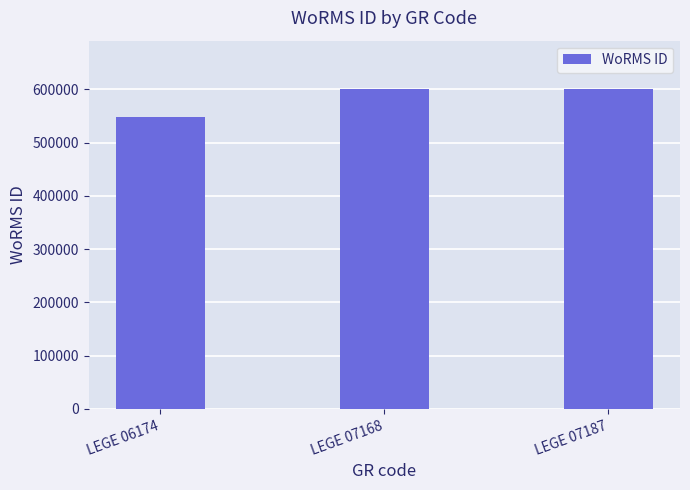

What value does the data have at LEGE 06174, to the nearest 50?

547450